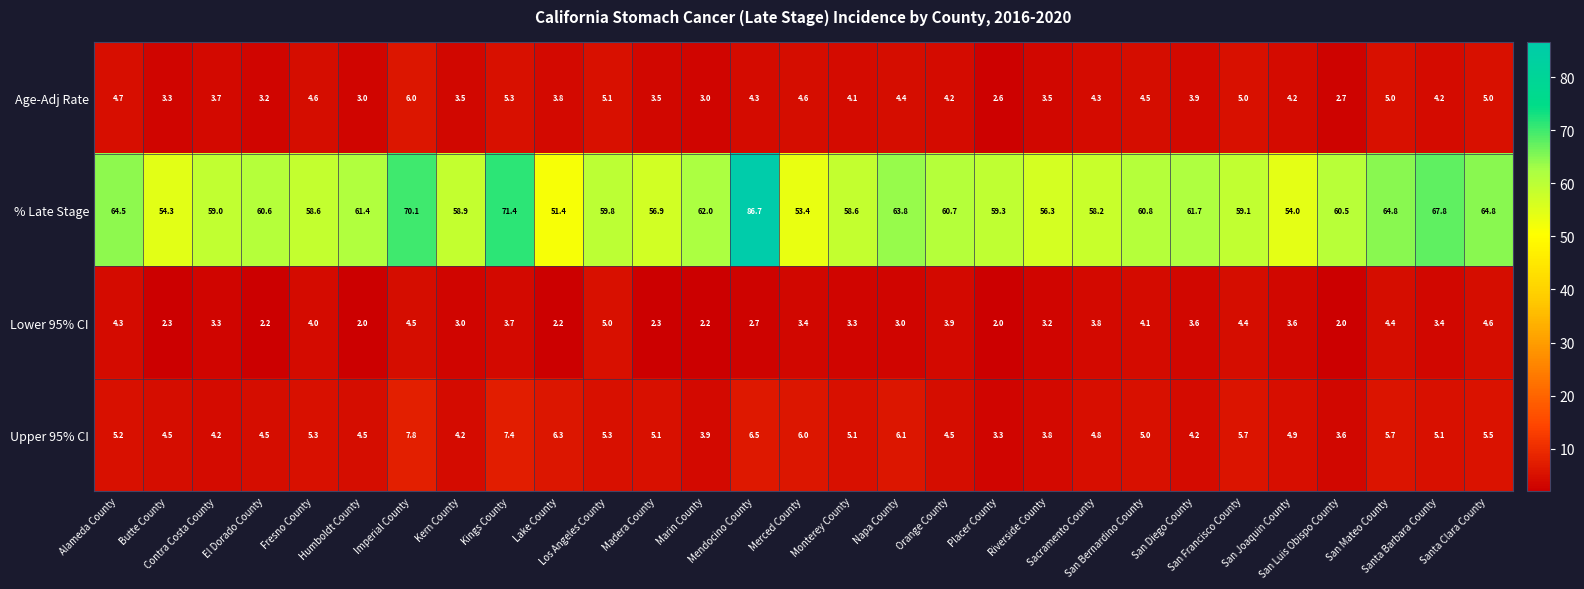

What is the difference between the second highest and minimum values in the Lower 95% CI series?

2.6